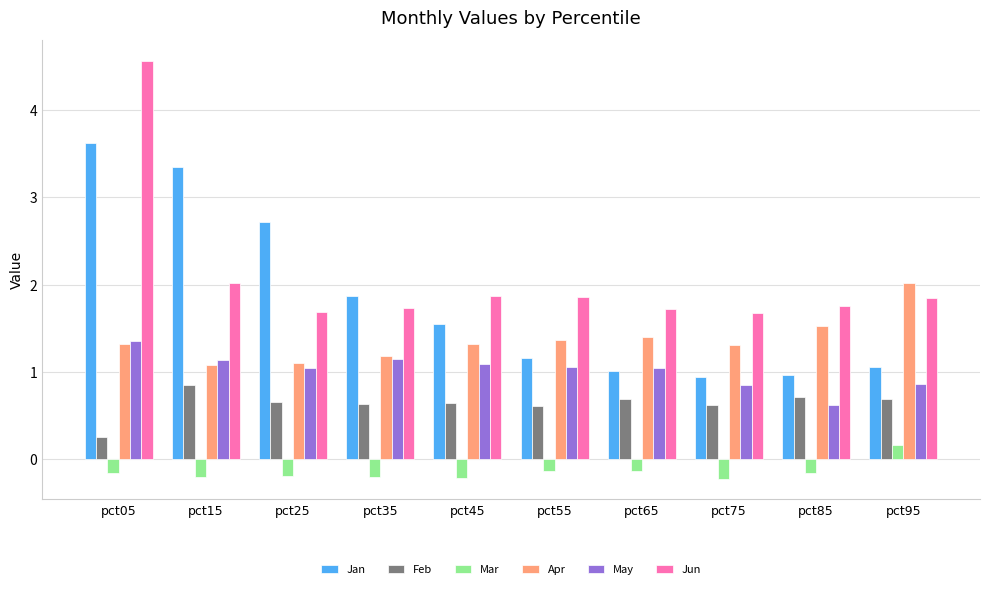

How many negative values does the Mar series have?

9